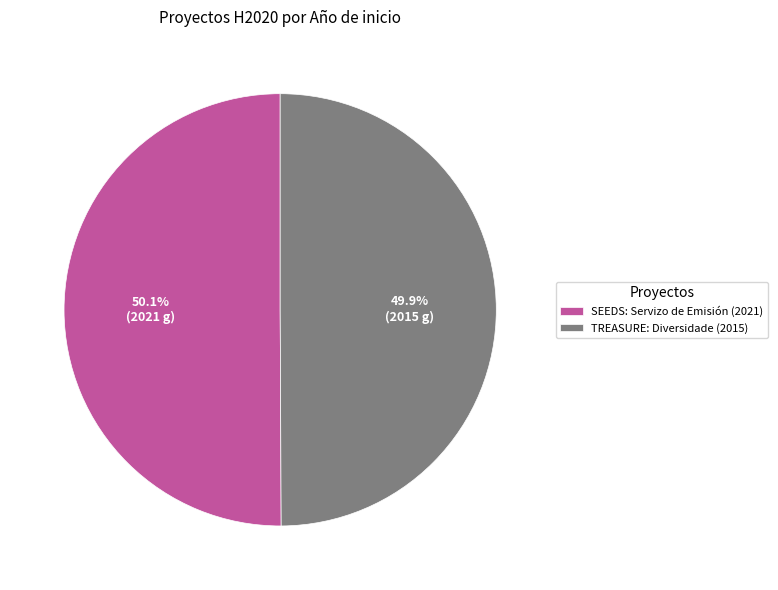

Is the sum of TREASURE: Diversidade (2015) and SEEDS: Servizo de Emisión (2021) greater than half?

Yes